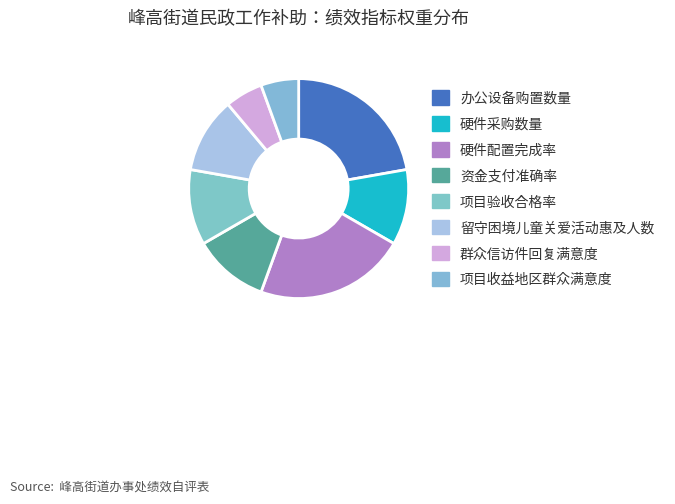

Does 硬件采购数量 account for over 50% of the chart?

No